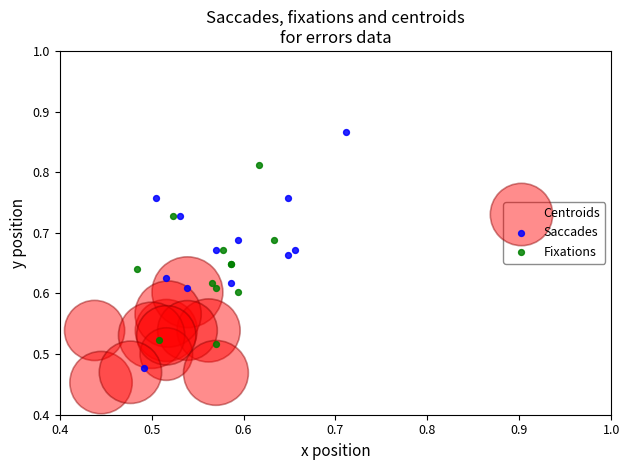

Which series contains the lowest Y value?

Centroids